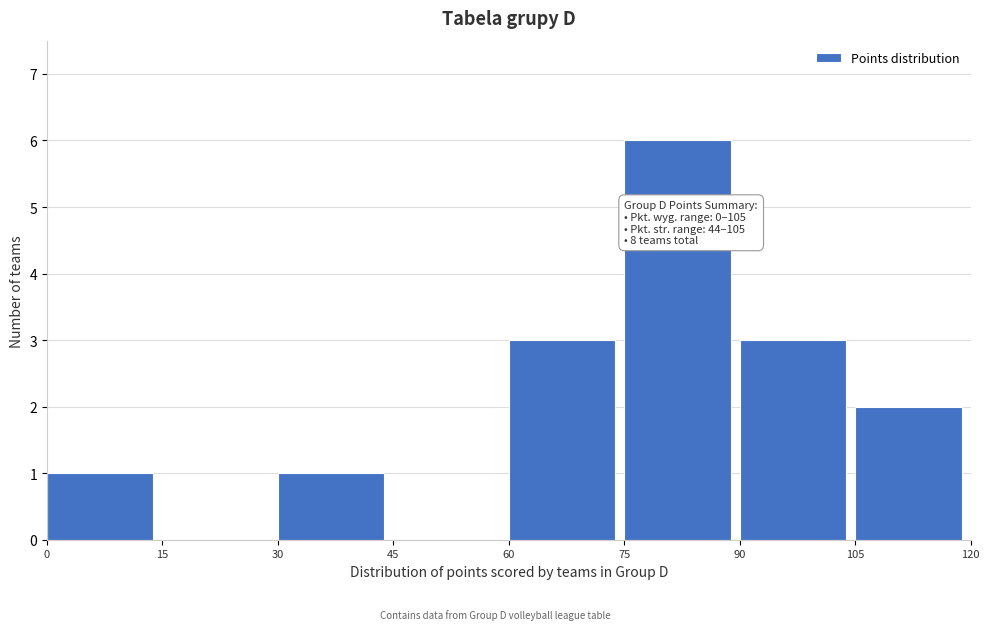

Which range on the x-axis has the tallest bar?

75 to 90